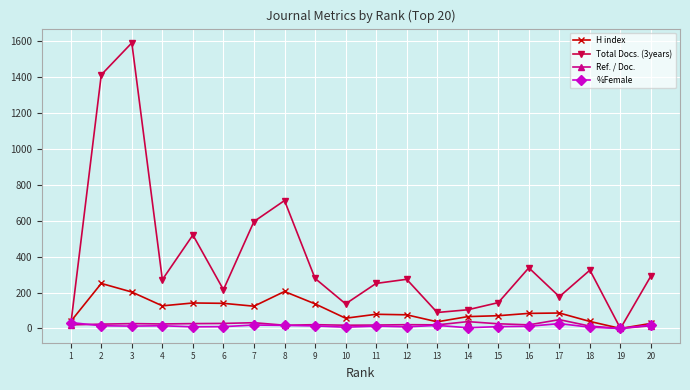

Count the number of data series in this chart.

4